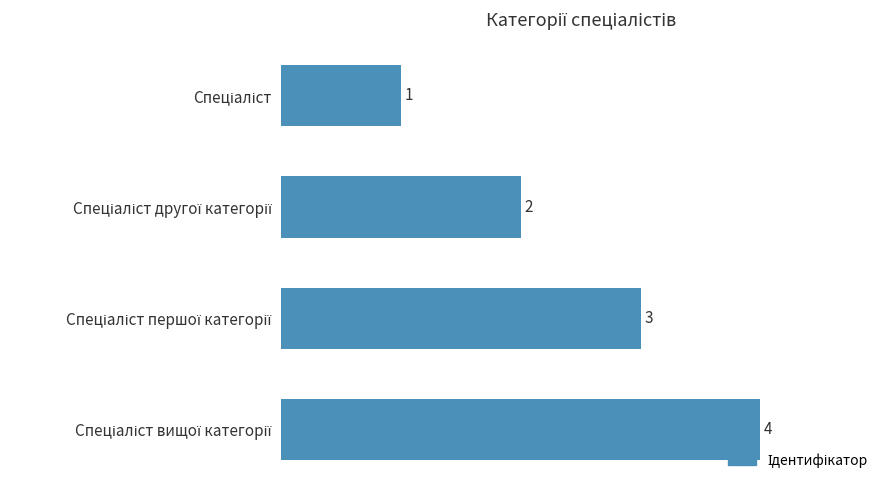

What is the value of the 2nd bar from the top?

2